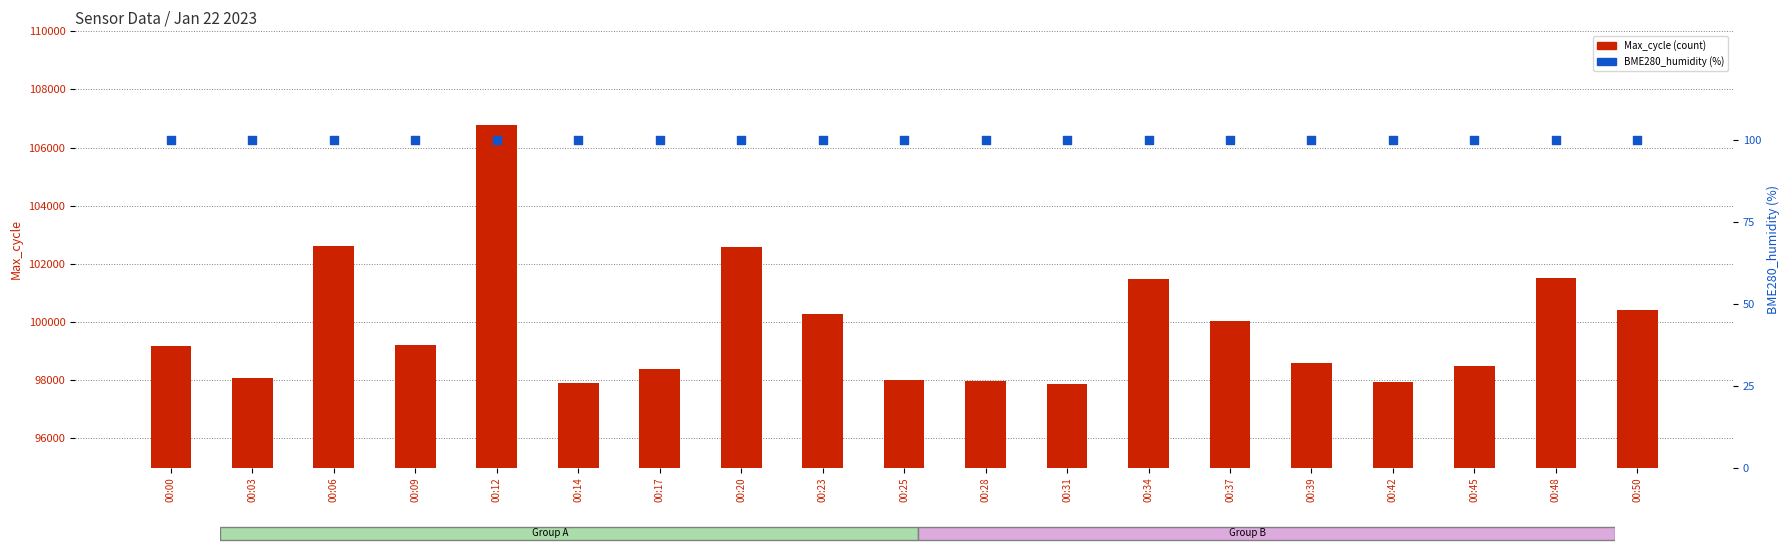

Which series contains the highest Y value?

Max_cycle (count)